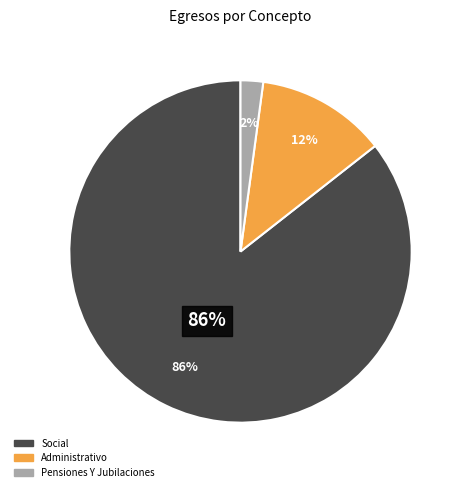

True or false: Pensiones Y Jubilaciones accounts for 1% of the total.

False